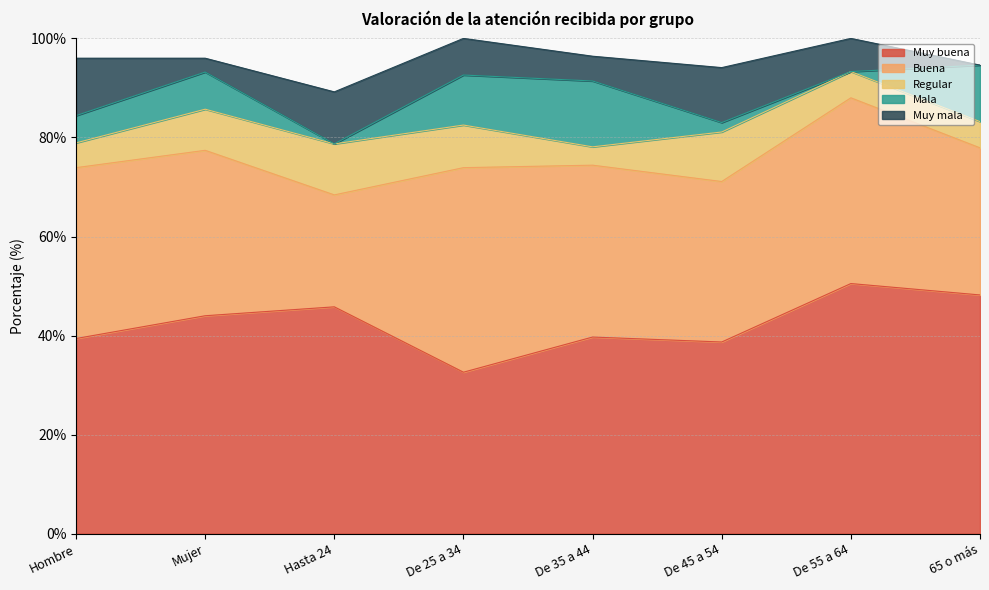

True or false: Muy buena has a value of 39.4 at Hombre.

True